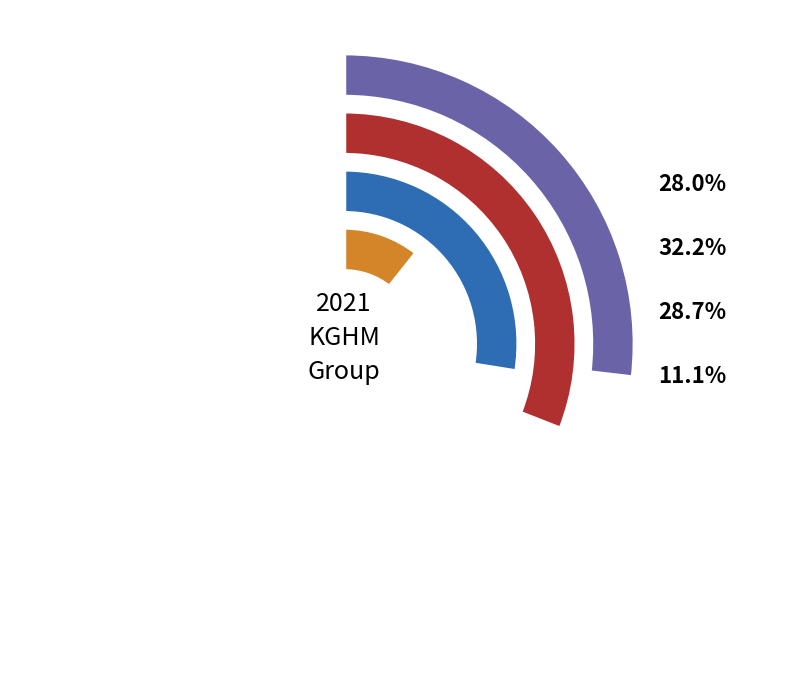

How many slices are in this pie chart?

4